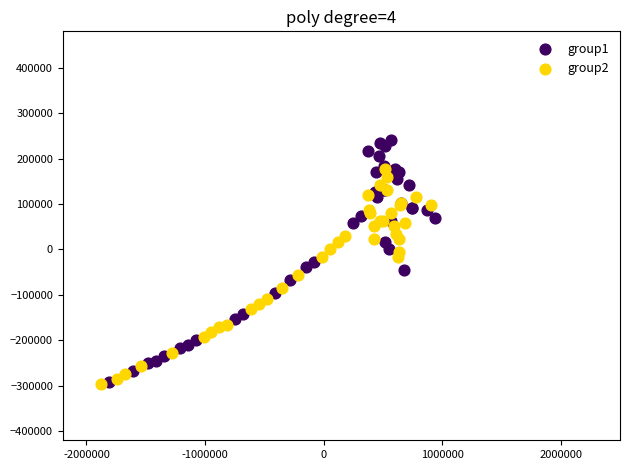

Which series contains the highest Y value?

group1